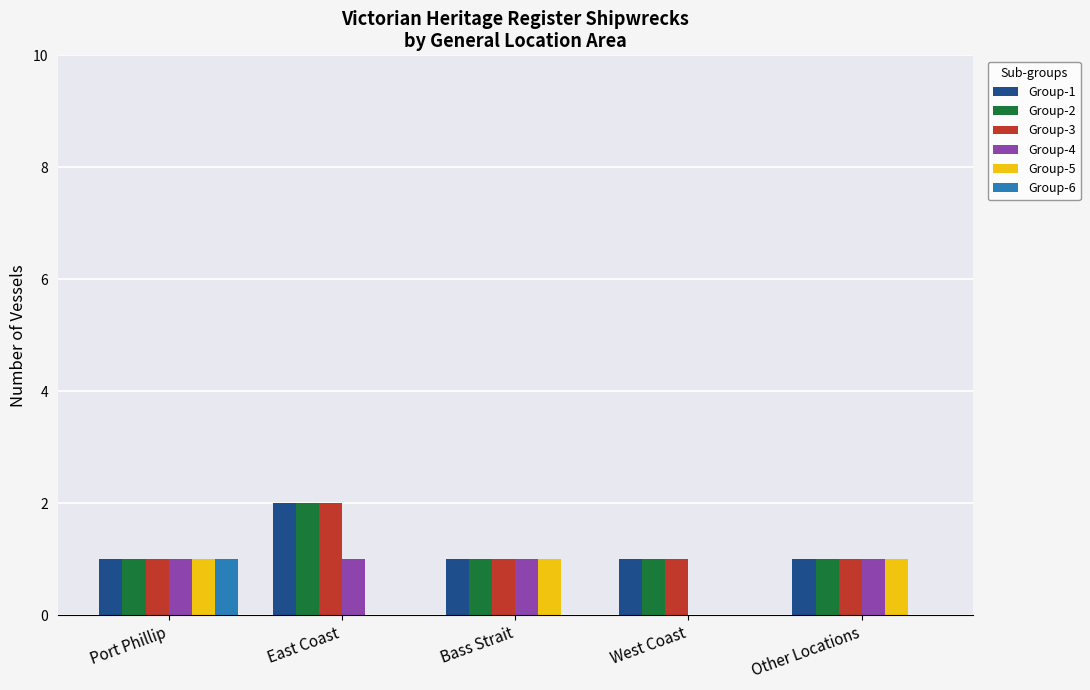

Are the bars grouped side by side (vs. stacked)?

Yes